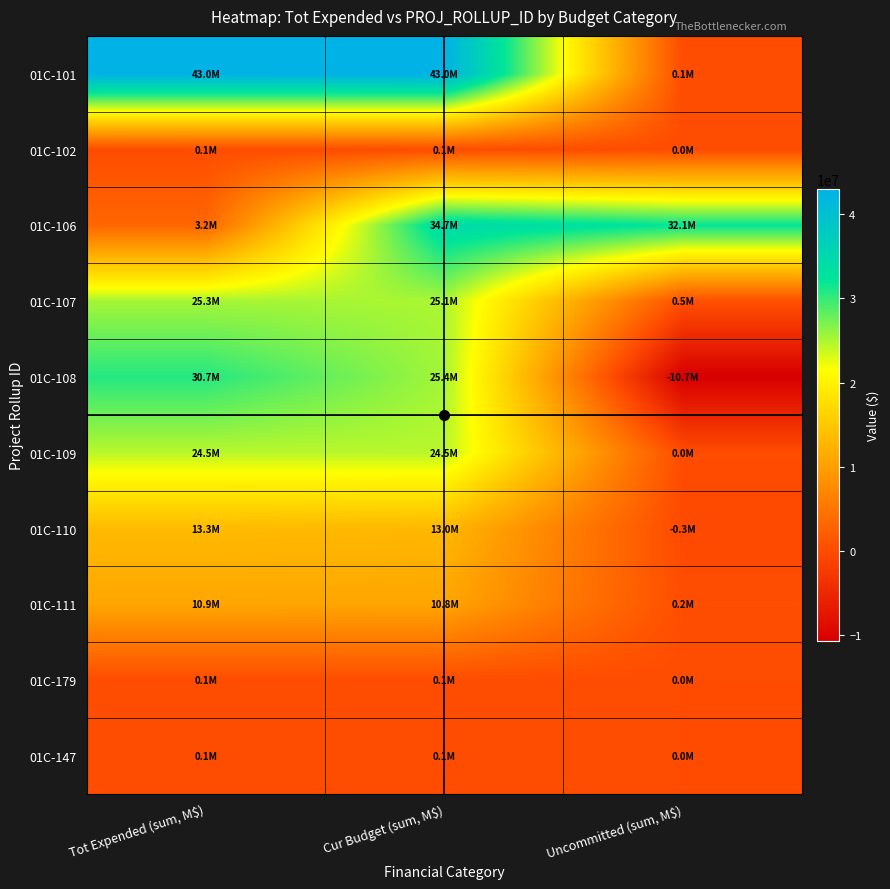

Reading left to right, list all the values displayed in this chart.

01C-101: Tot Expended (sum, M$)=42958146.2	Cur Budget (sum, M$)=43018155.4	Uncommitted (sum, M$)=58009.1
01C-102: Tot Expended (sum, M$)=112331.2	Cur Budget (sum, M$)=112331.2	Uncommitted (sum, M$)=0.1
01C-106: Tot Expended (sum, M$)=3198858.3	Cur Budget (sum, M$)=34708163.6	Uncommitted (sum, M$)=32083395.9
01C-107: Tot Expended (sum, M$)=25288349.9	Cur Budget (sum, M$)=25076761.0	Uncommitted (sum, M$)=525455.8
01C-108: Tot Expended (sum, M$)=30689127.4	Cur Budget (sum, M$)=25381231.8	Uncommitted (sum, M$)=-10700871.0
01C-109: Tot Expended (sum, M$)=24466689.5	Cur Budget (sum, M$)=24497389.1	Uncommitted (sum, M$)=29700.0
01C-110: Tot Expended (sum, M$)=13325104.1	Cur Budget (sum, M$)=13009691.0	Uncommitted (sum, M$)=-316556.0
01C-111: Tot Expended (sum, M$)=10853331.6	Cur Budget (sum, M$)=10790050.6	Uncommitted (sum, M$)=215489.6
01C-179: Tot Expended (sum, M$)=54627.1	Cur Budget (sum, M$)=54627.1	Uncommitted (sum, M$)=0.0
01C-147: Tot Expended (sum, M$)=76914.8	Cur Budget (sum, M$)=76914.8	Uncommitted (sum, M$)=0.0